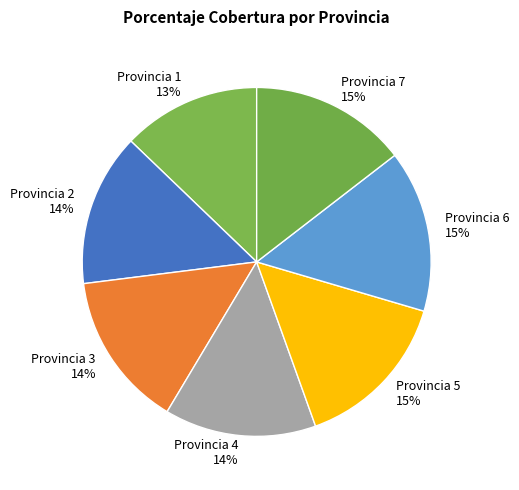

To the nearest percent, what portion does Provincia 2 14% represent?

14%